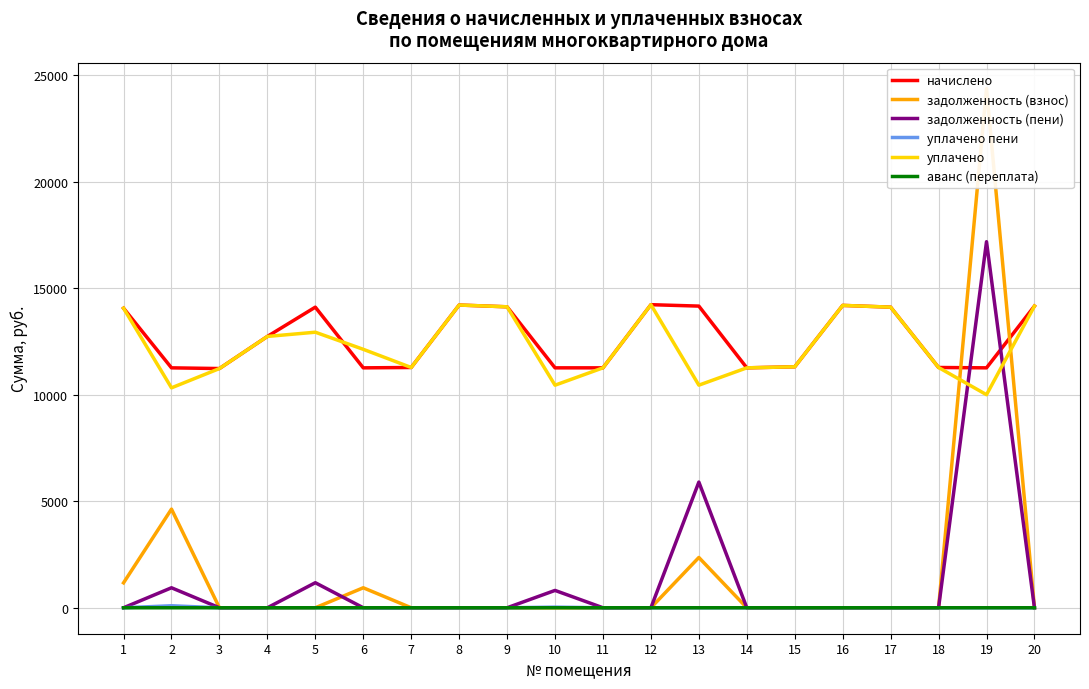

List the series in order of their peak value, lowest first.

аванс (переплата), уплачено пени, начислено, уплачено, задолженность (пени), задолженность (взнос)